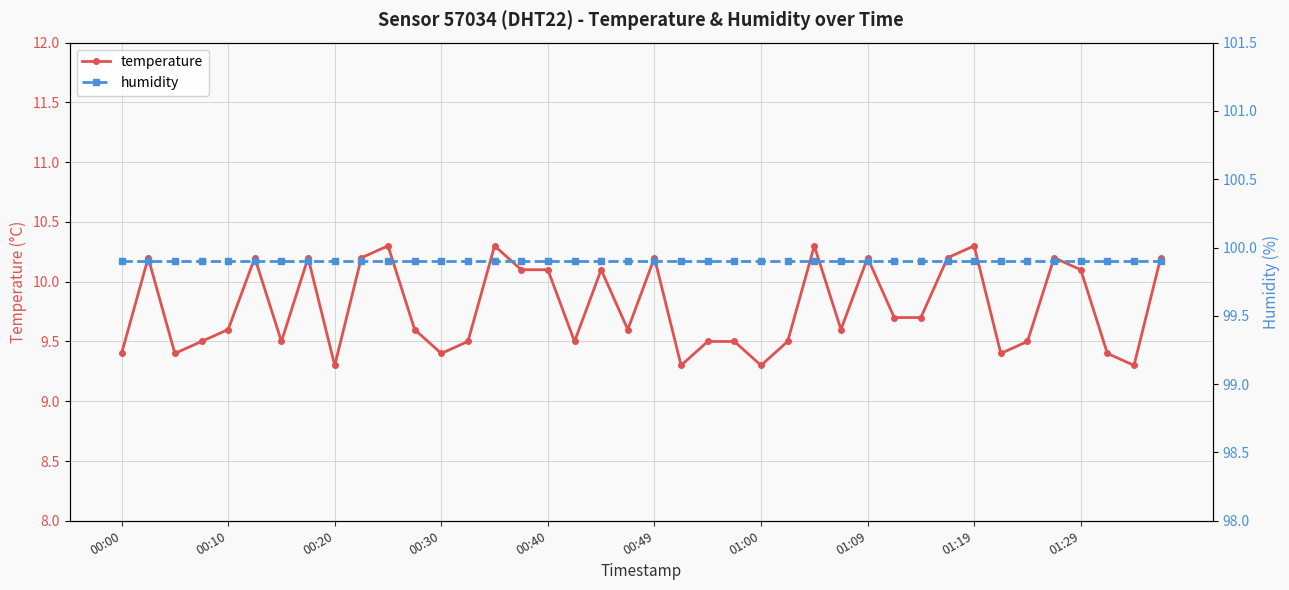

Count the number of data series in this chart.

2